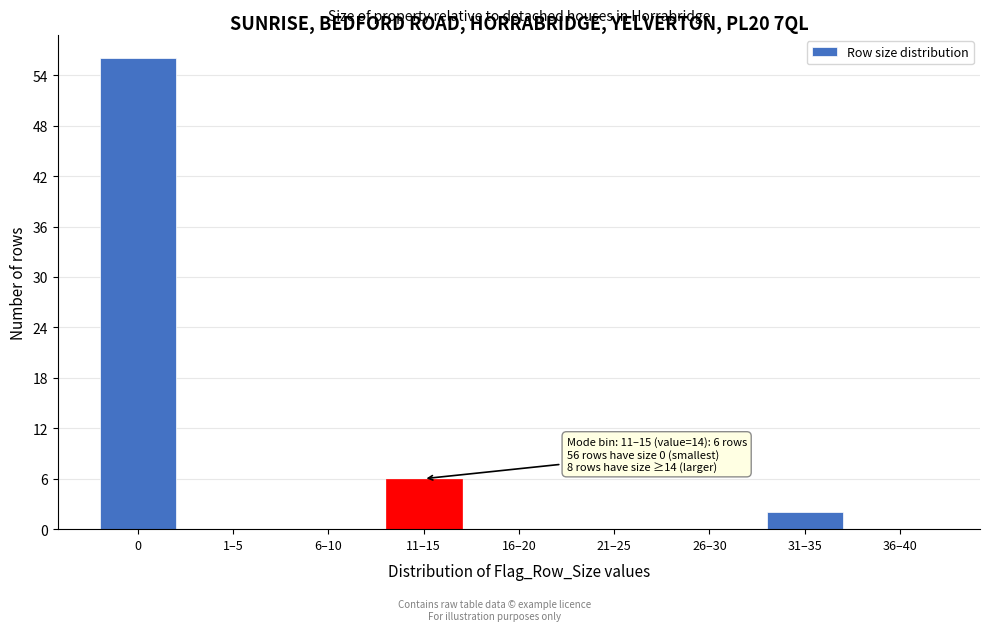

Reading left to right, extract all data points from this chart.

0=56	1–5=0	6–10=0	11–15=6	16–20=0	21–25=0	26–30=0	31–35=2	36–40=0